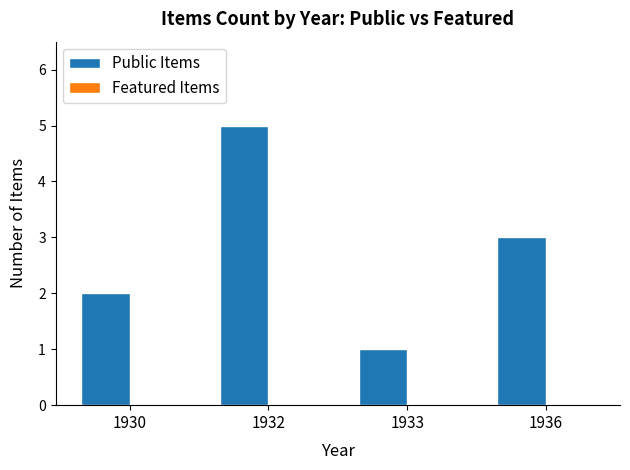

List the labels in order of value, smallest first.

1933, 1930, 1936, 1932